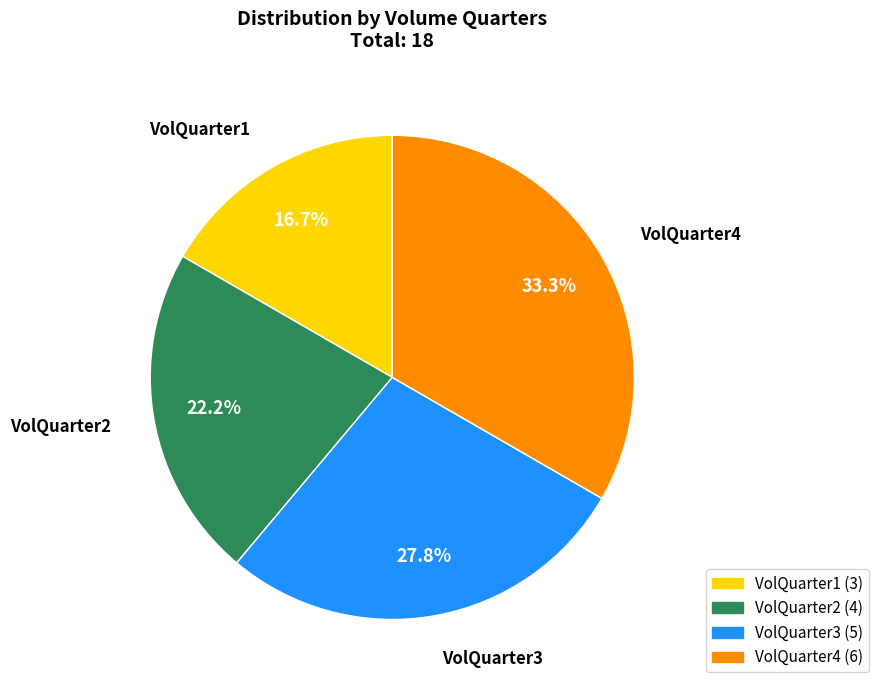

Is it true that VolQuarter1 is 17% of the pie?

True